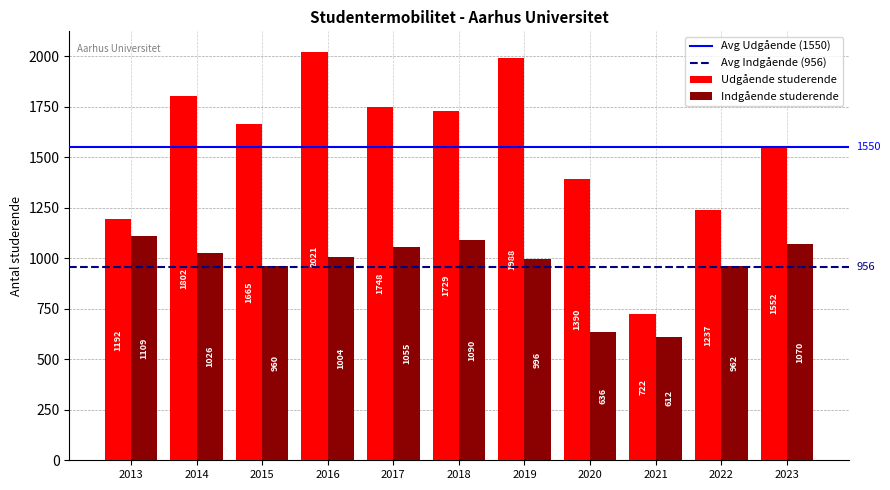

Are the bars grouped side by side (vs. stacked)?

Yes